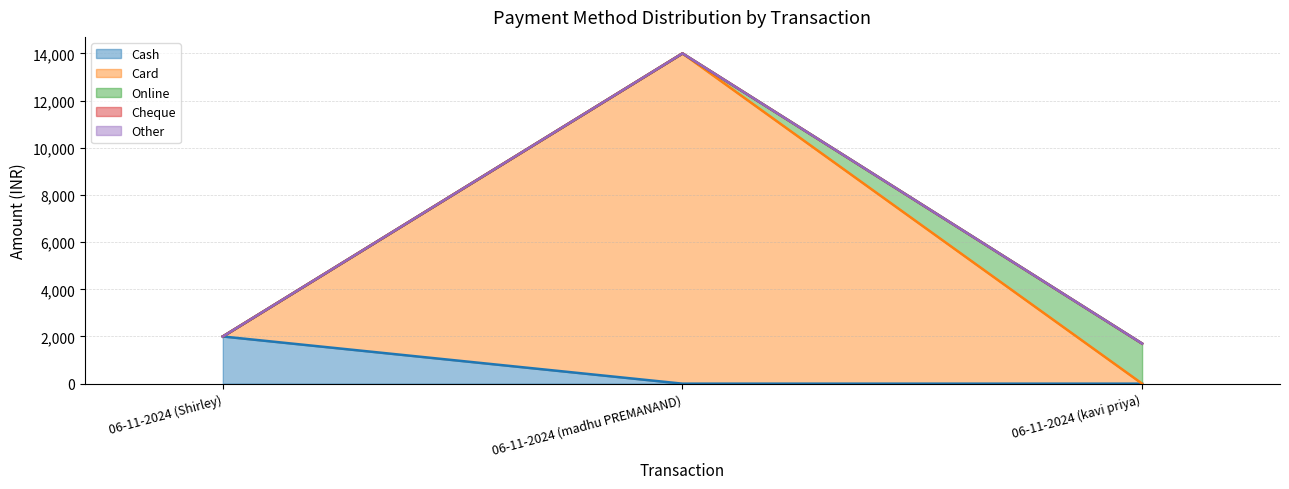

Between 06-11-2024 (Shirley) and 06-11-2024 (kavi priya), which is larger?

06-11-2024 (Shirley)